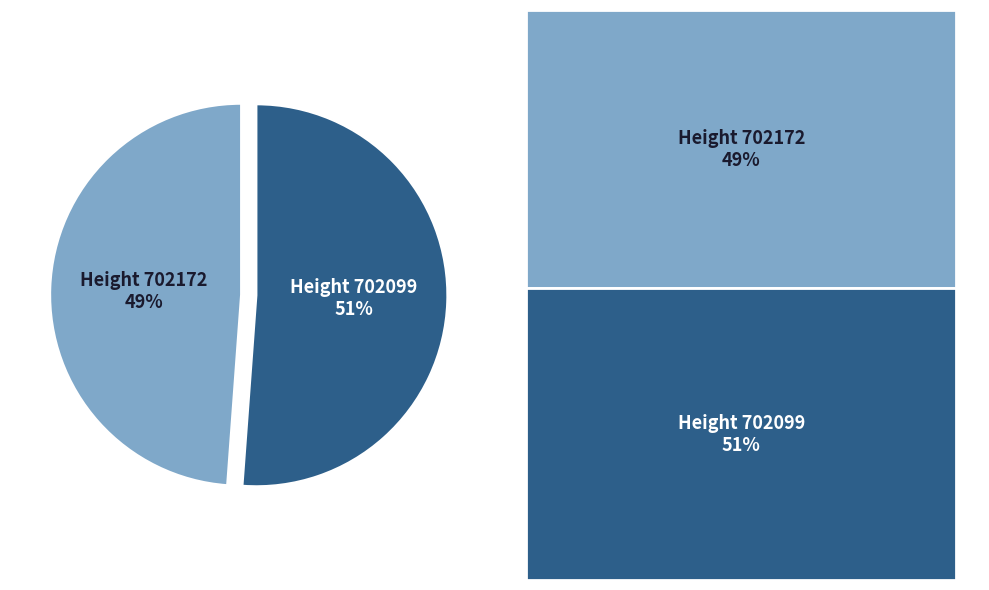

Is it true that Height 702172 is 49% of the pie?

True